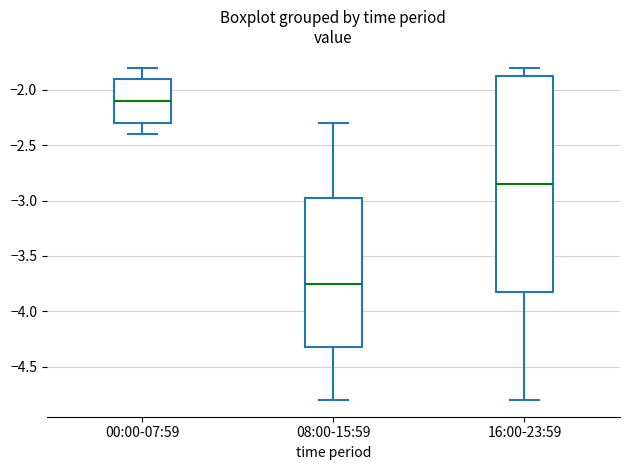

Which box has the highest median line?

00:00-07:59